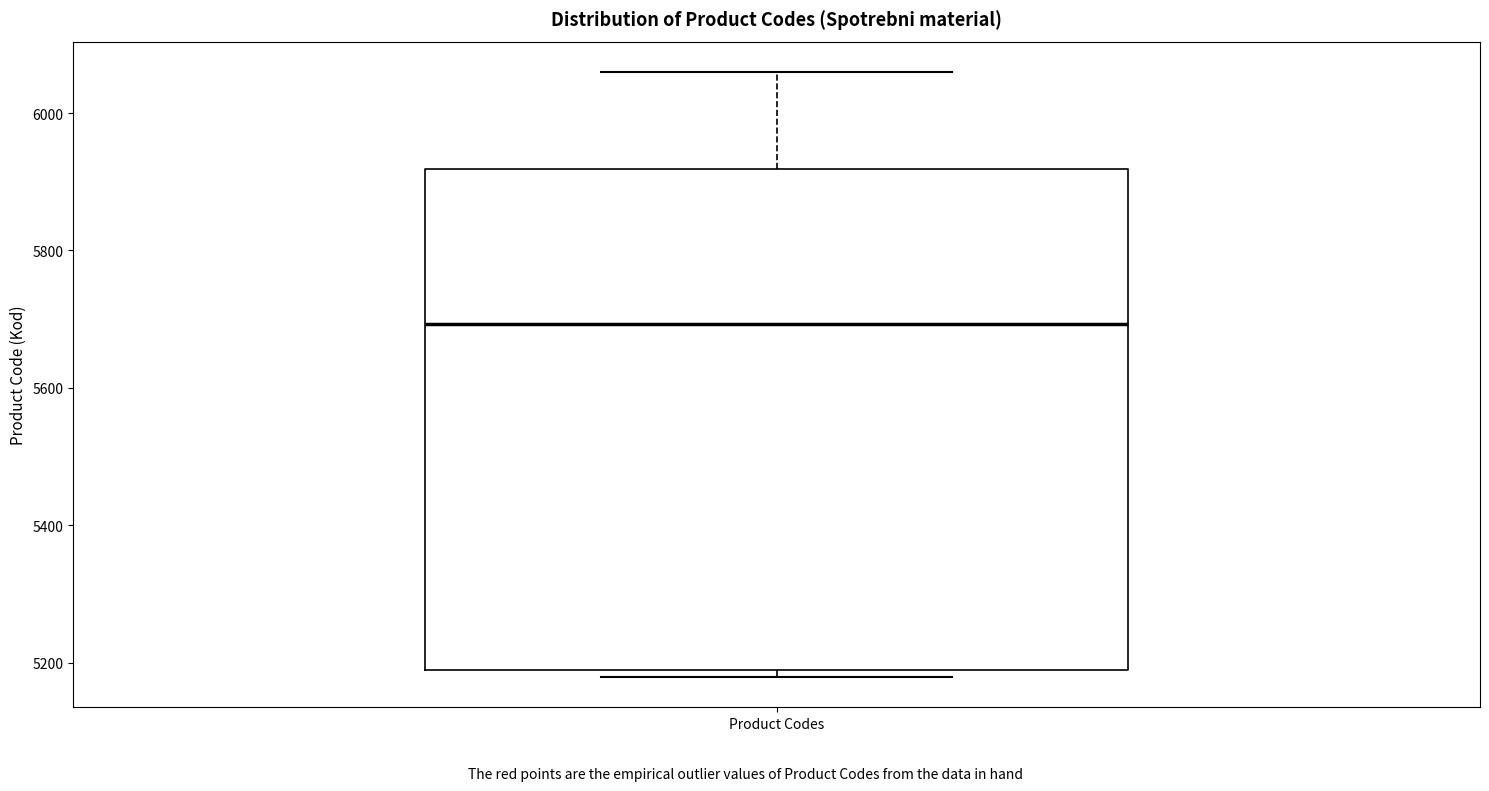

Where does the upper whisker of the box for Product Codes end on the y-axis? The values are not printed on the chart, so give them approximately, as read against the axis.

6060